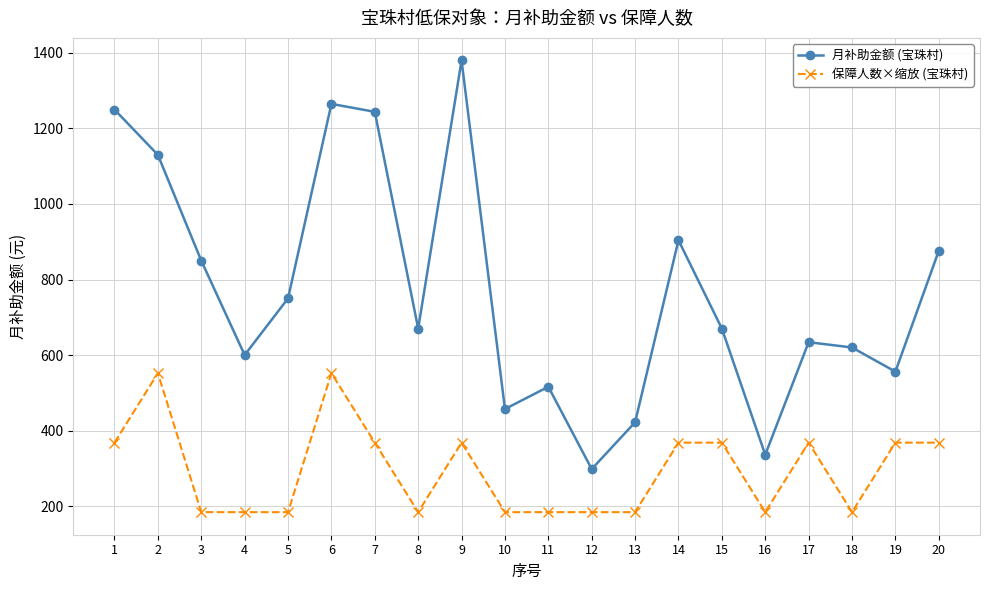

What is the greatest value displayed?

1380